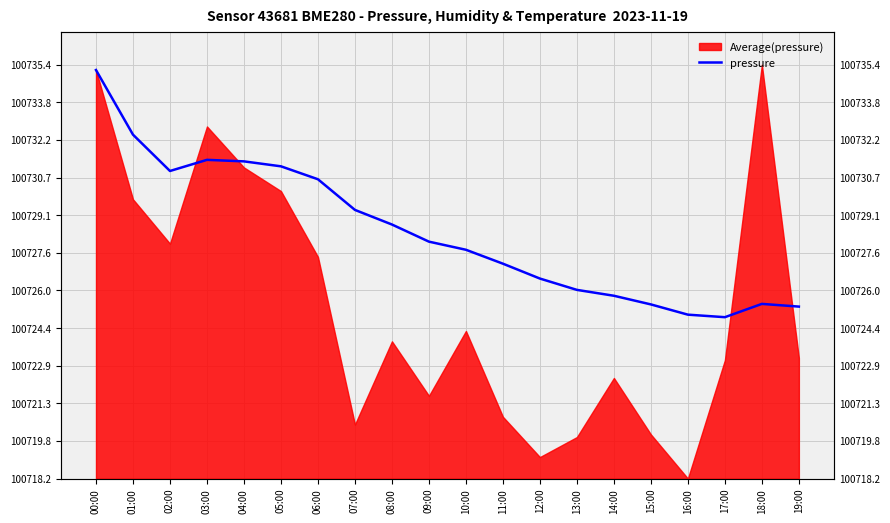

How many interior local peaks (higher than both neighbors) does the data have?

2